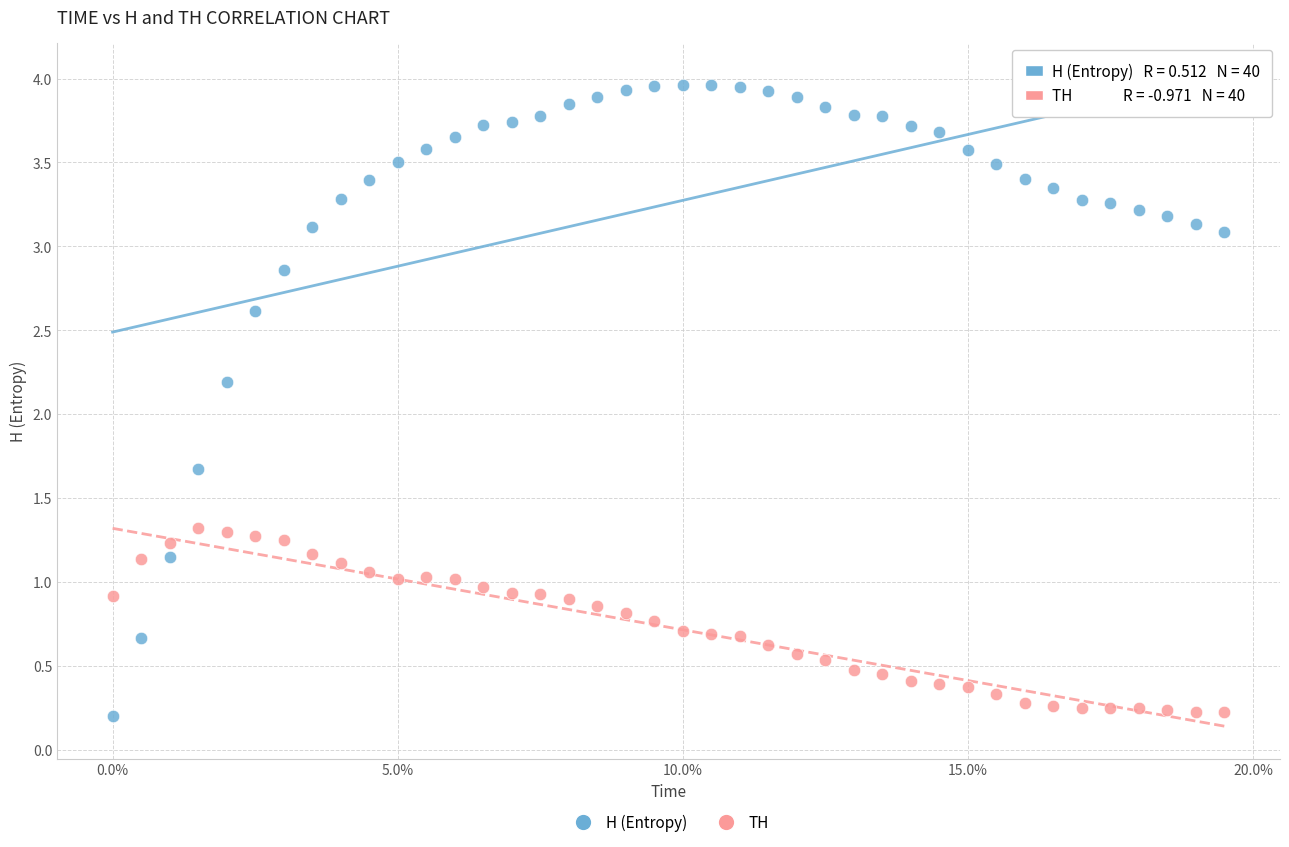

What is the X range (max minus min) for the scatter plot?

1.9